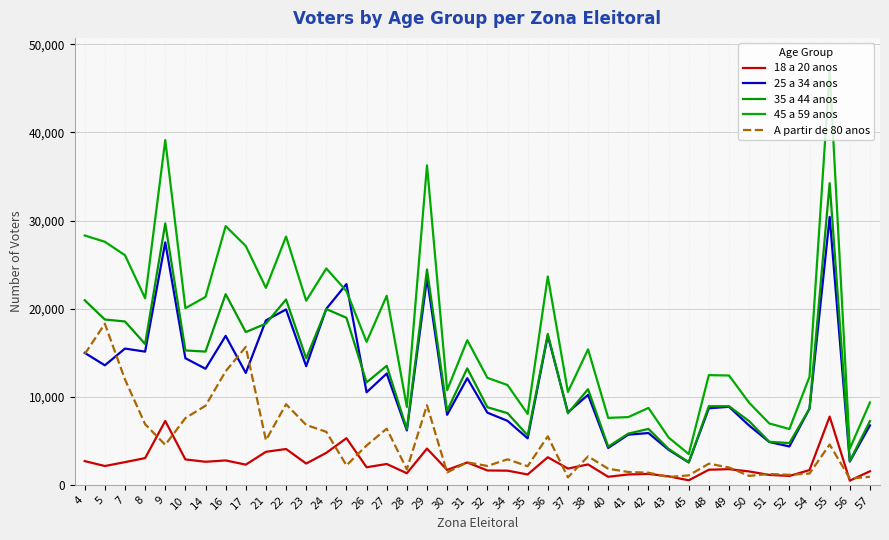

What is the minimum value shown in the chart?

527